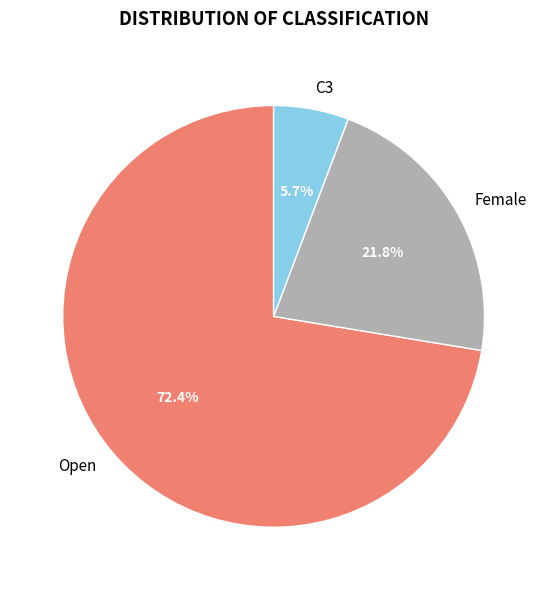

What is the smallest slice in the pie chart?

C3